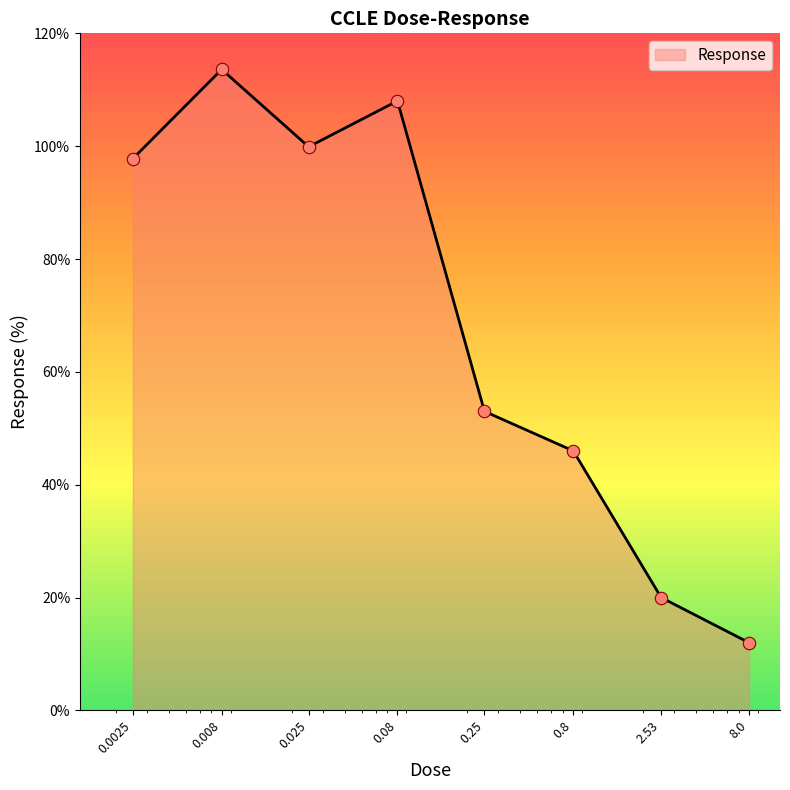

What is the smallest value displayed?

12.0